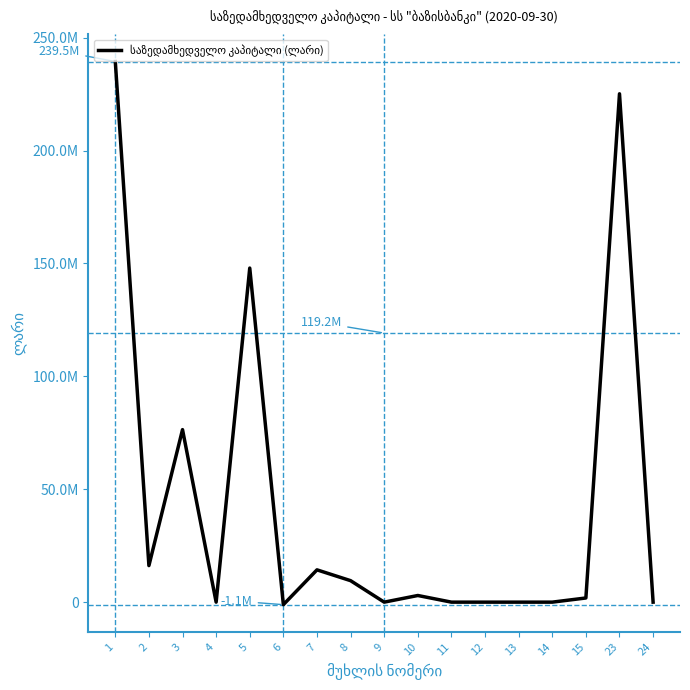

Count the number of values greater than 1845200.

8